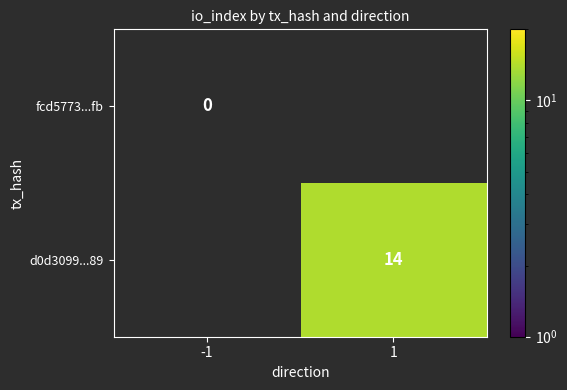

Between 1 and -1, which is larger?

-1